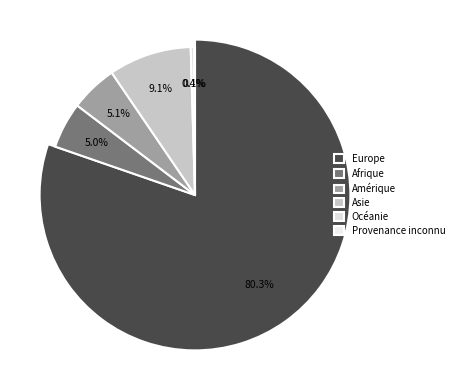

To the nearest percent, what is the difference between the largest and smallest slice percentages?

80%